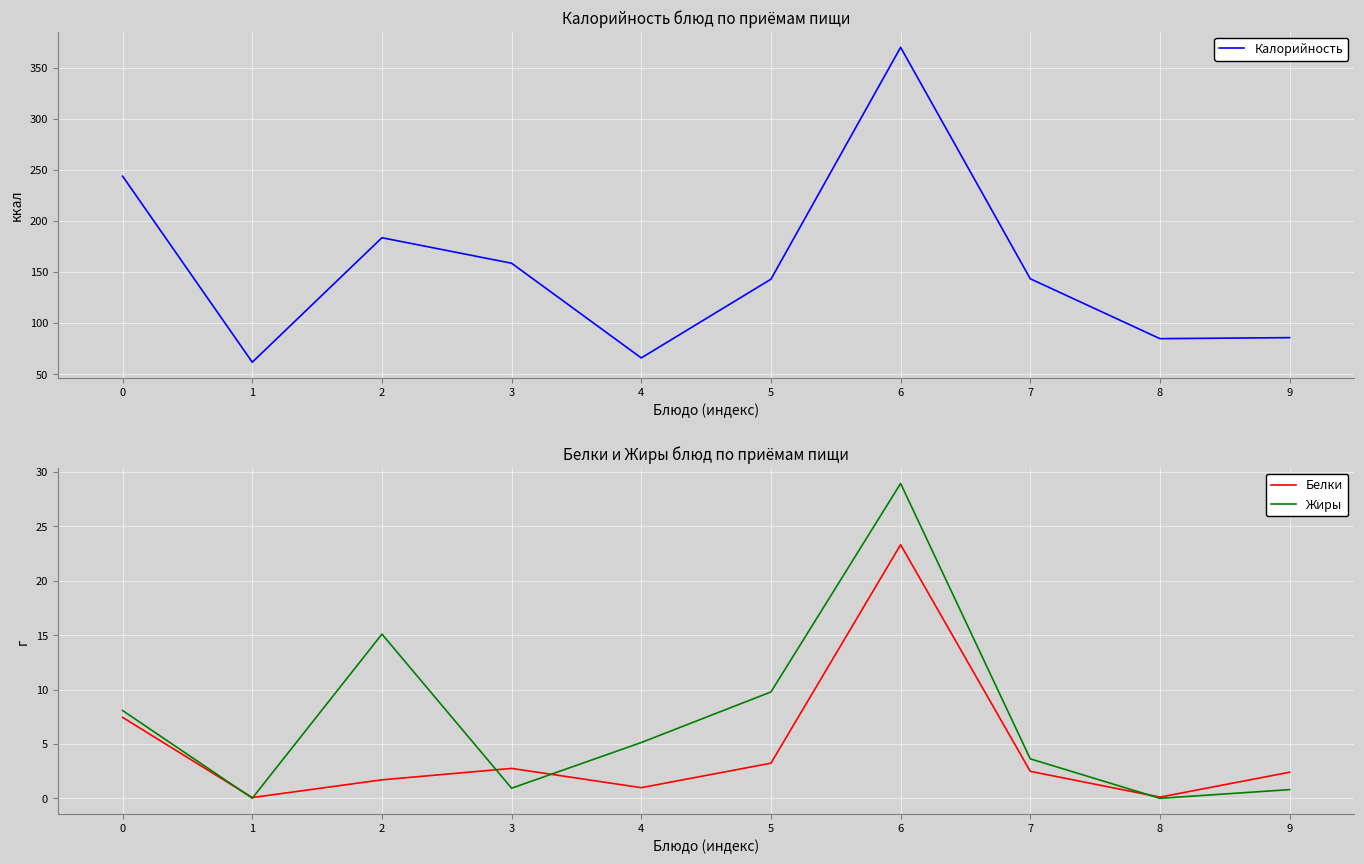

How many data points in Белки are less than 2?

4